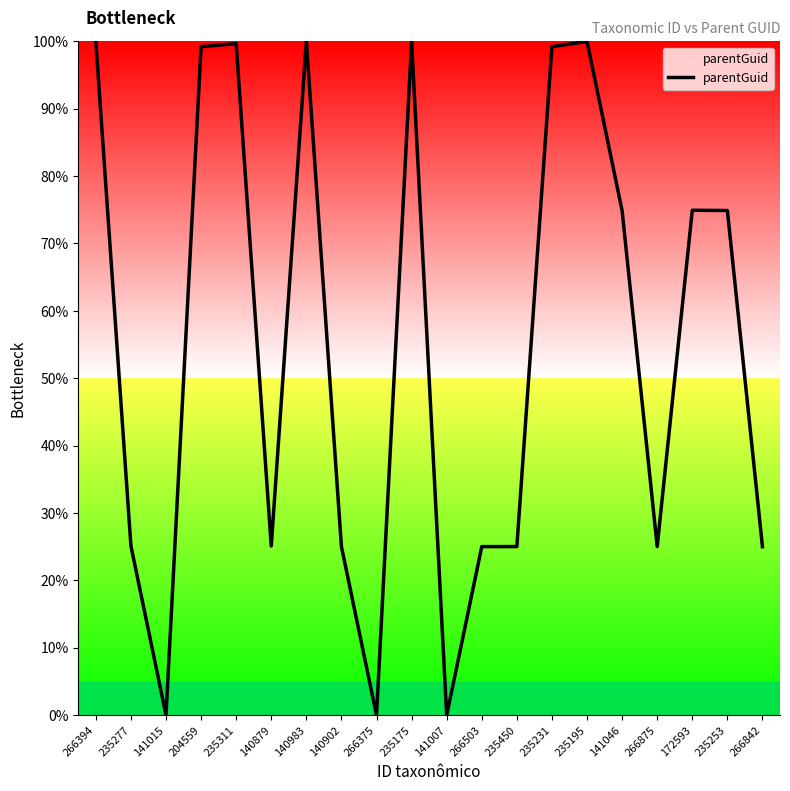

True or false: there are more than 1 points higher than both neighbors.

True